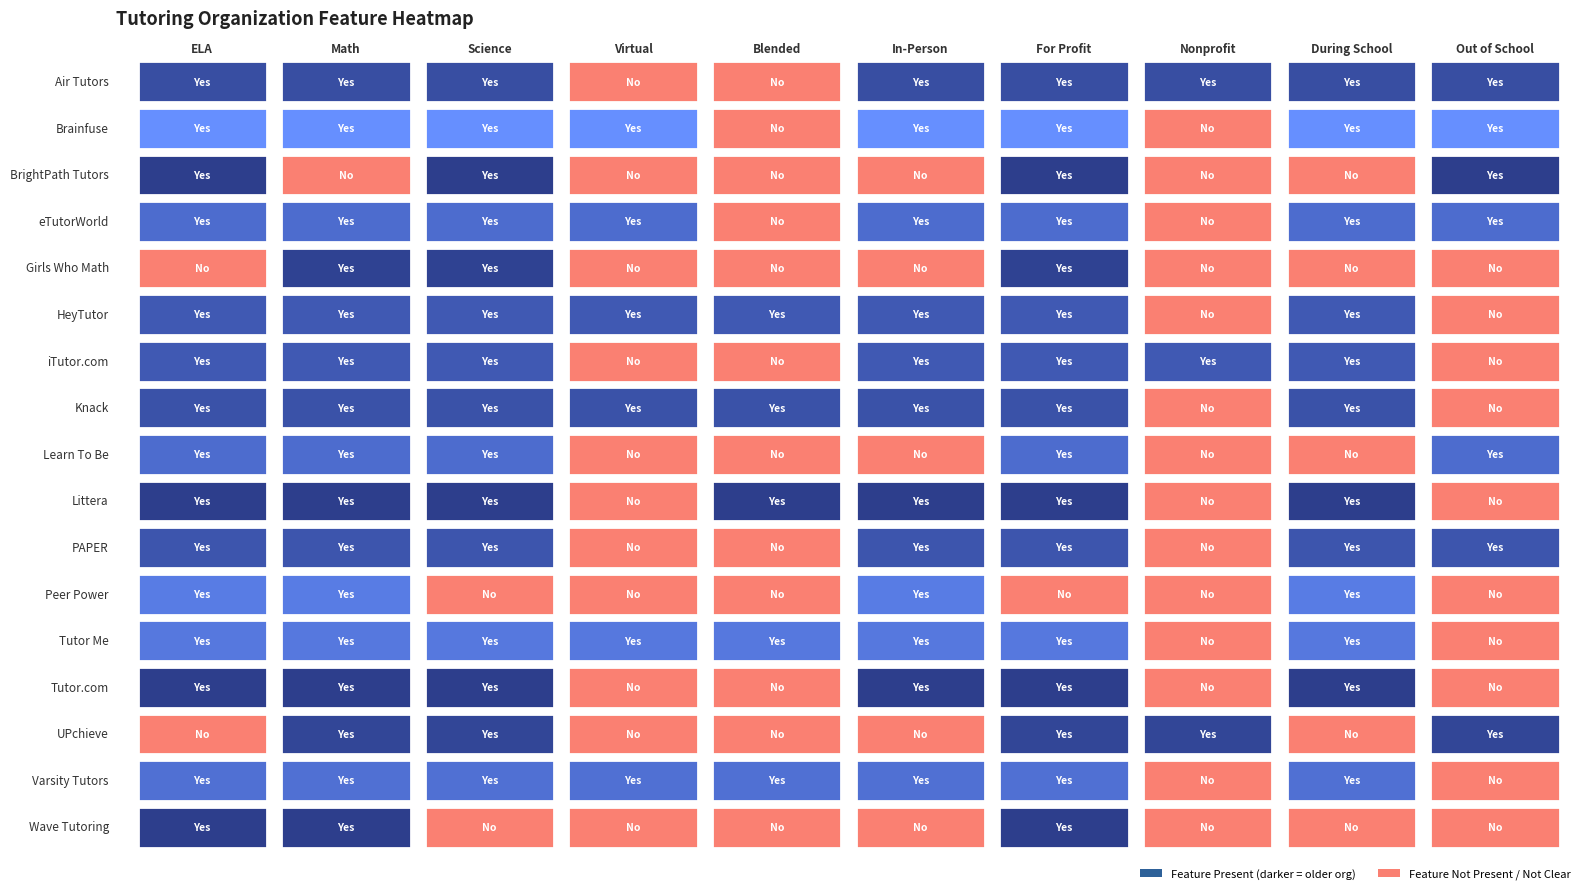

Between Math and Nonprofit, which is larger?

Math